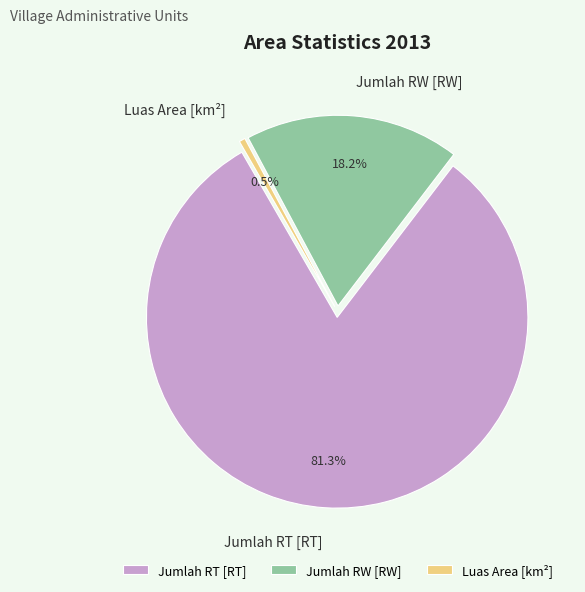

Which slice represents more than half of the pie?

Jumlah RT [RT]